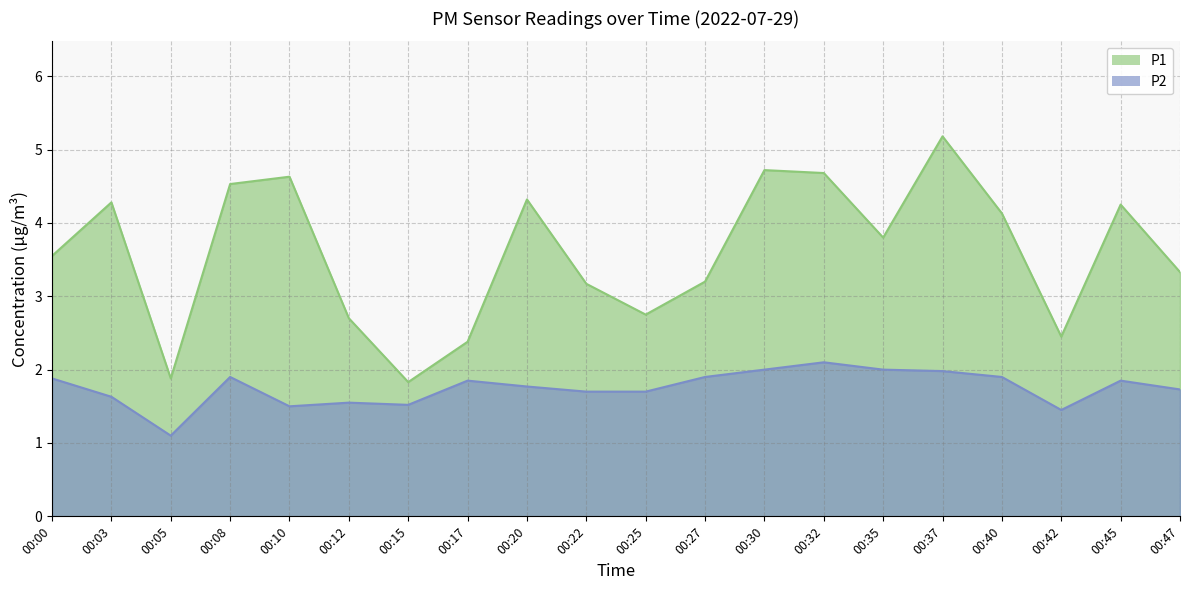

Does the chart display data point markers on the line(s)?

No